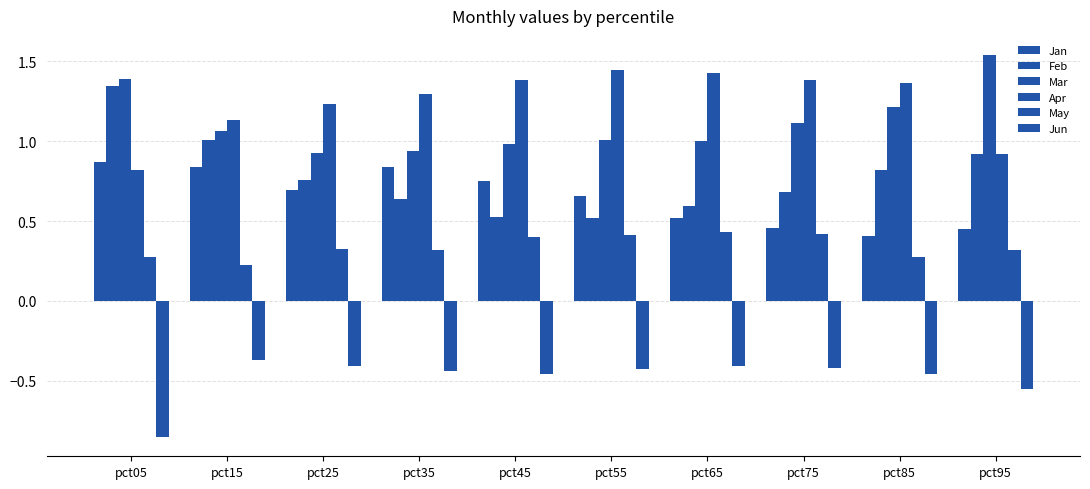

The value of Apr at pct15 is 1.1. True or false?

True